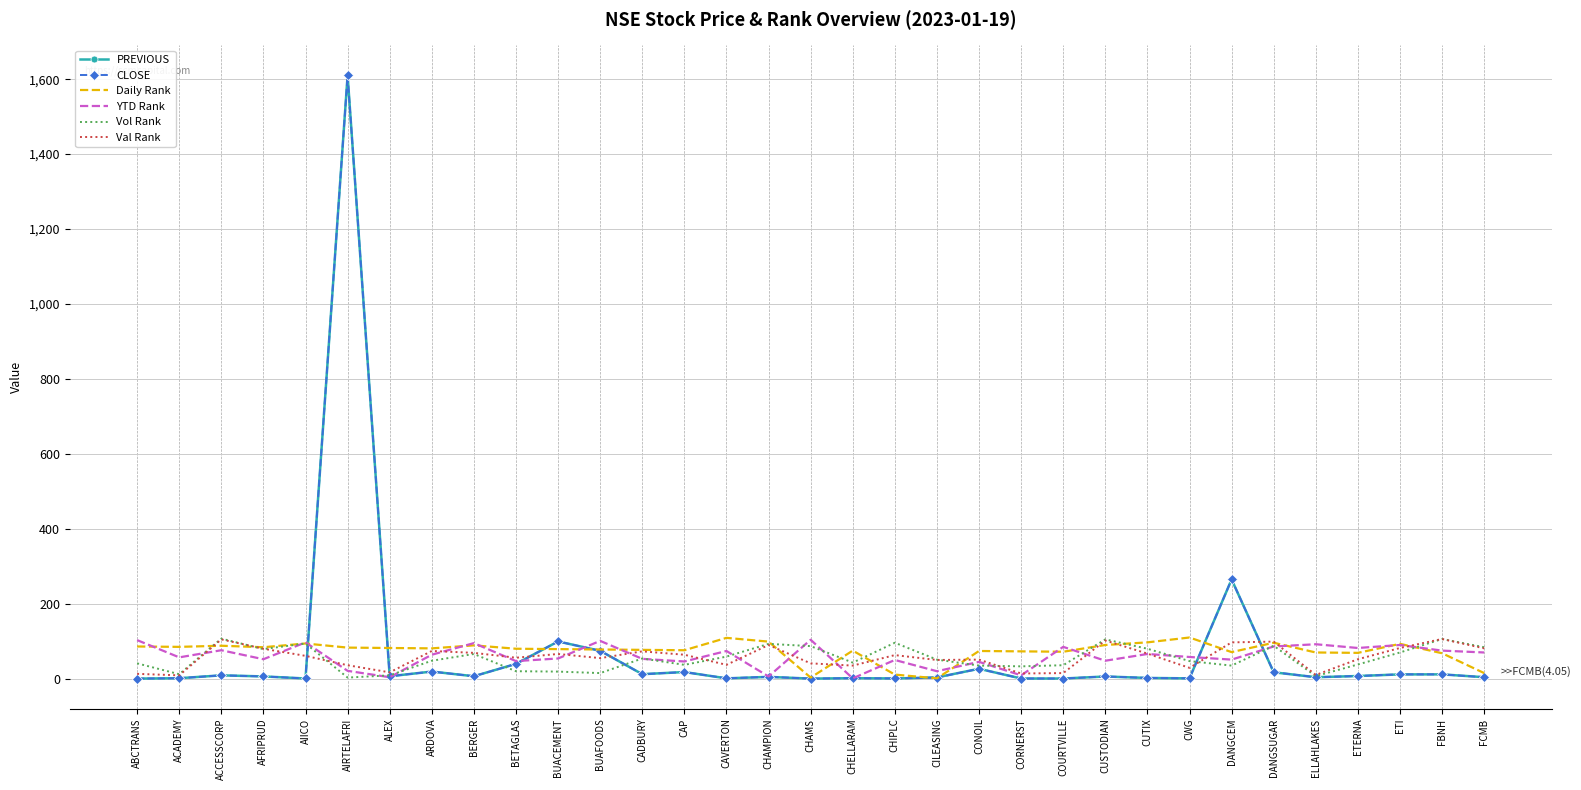

The Daily Rank series shows 82.0 at ALEX. True or false?

True